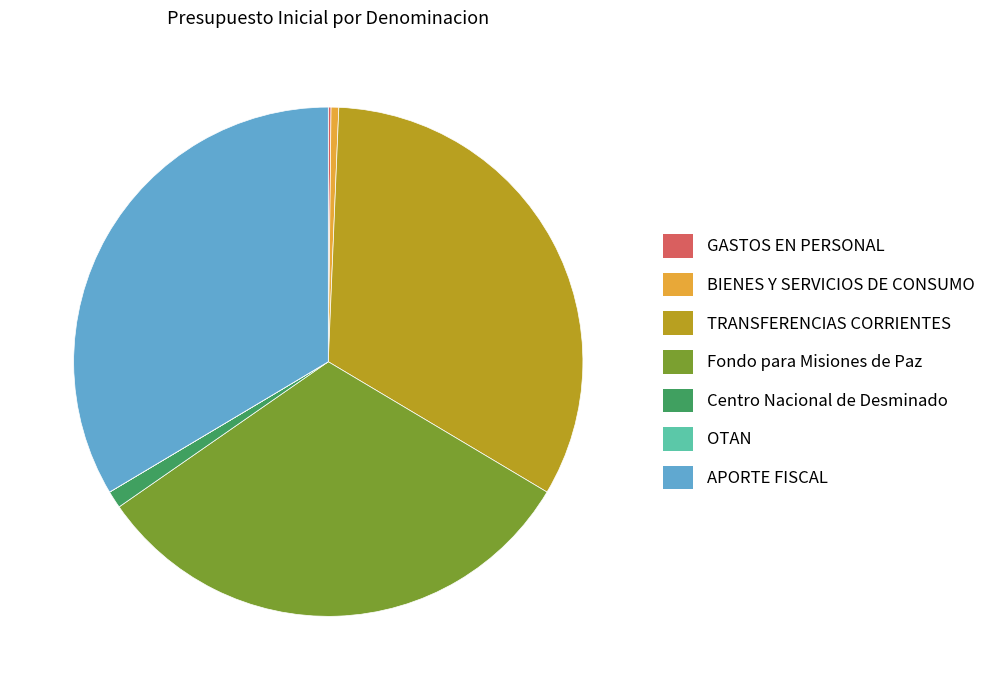

Is it true that BIENES Y SERVICIOS DE CONSUMO is 0% of the pie?

True